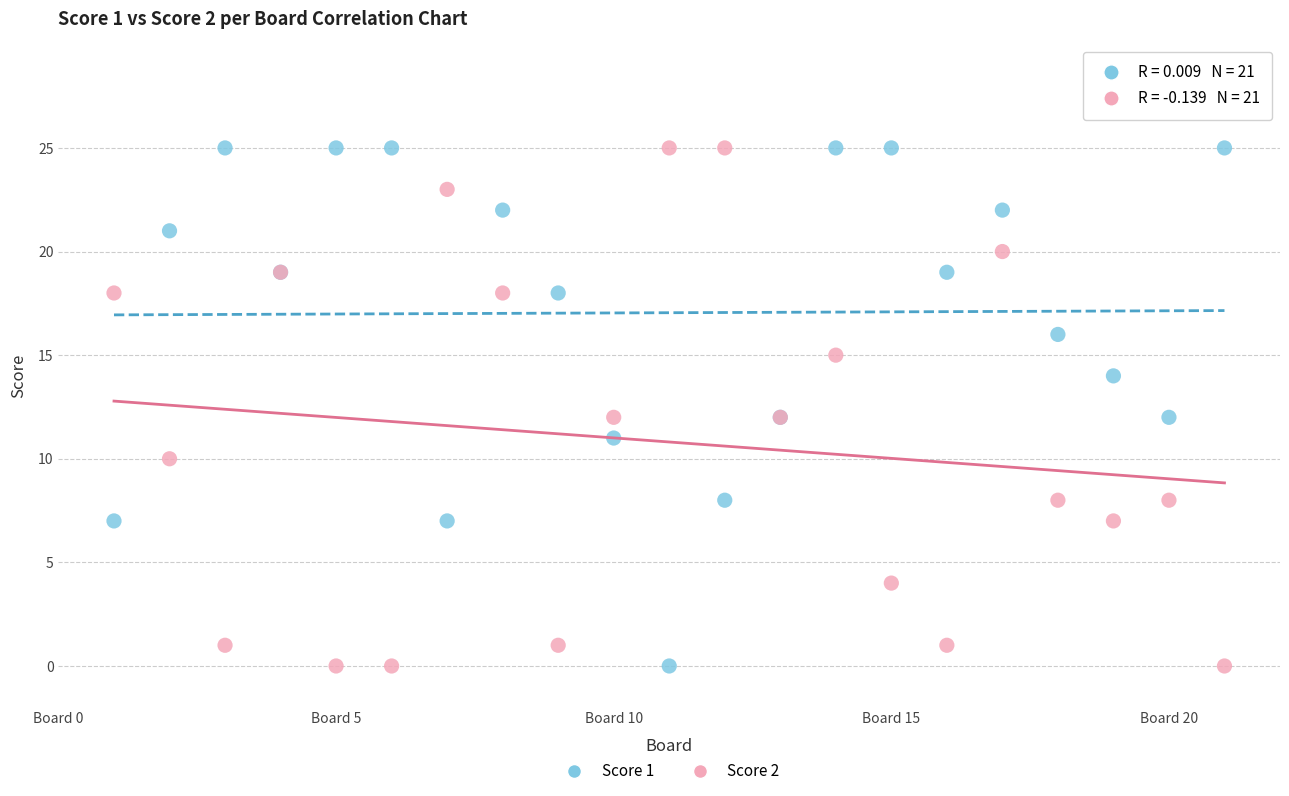

What is the X range (max minus min) for the scatter plot?

20